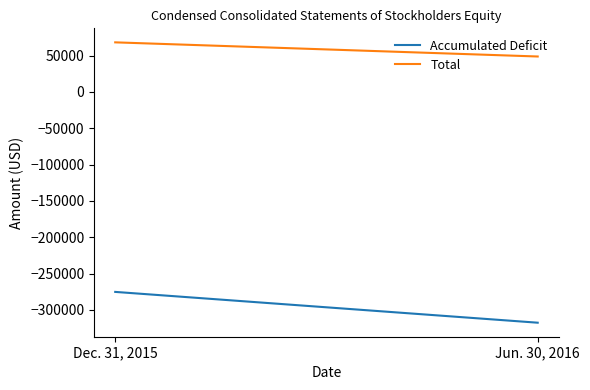

What is the average value of the Accumulated Deficit series?

-296396